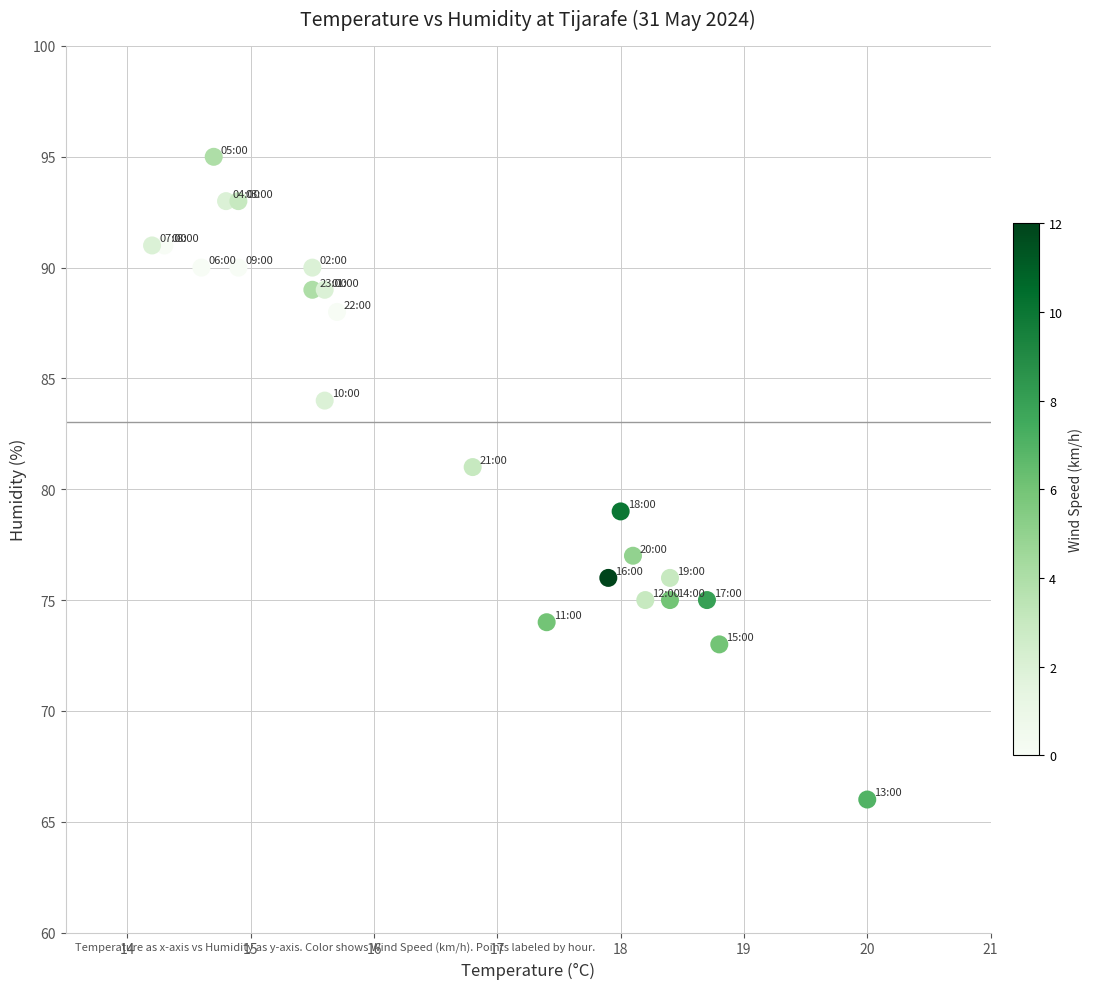

What is the range of Y values (max minus min)?

29